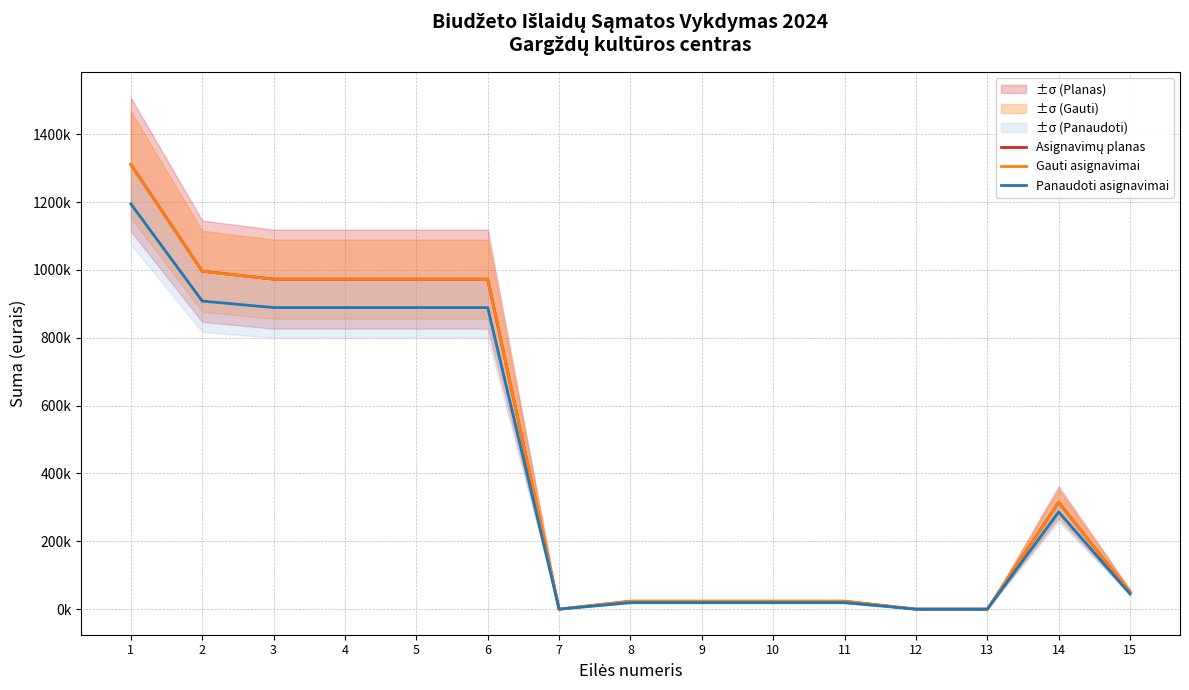

How many positive values does the Asignavimų planas series have?

12